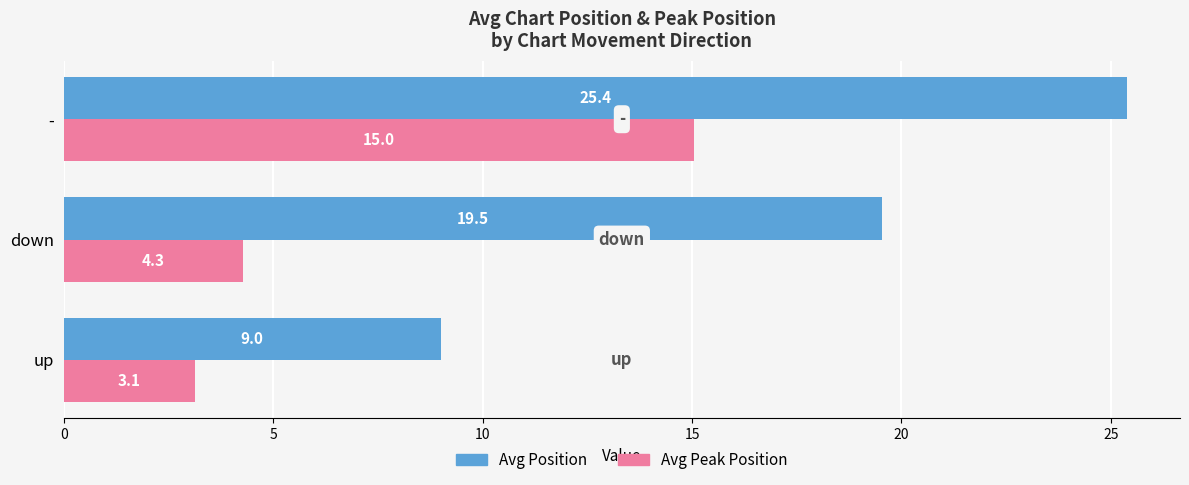

True or false: Avg Peak Position has a value of 6.7 at -.

False